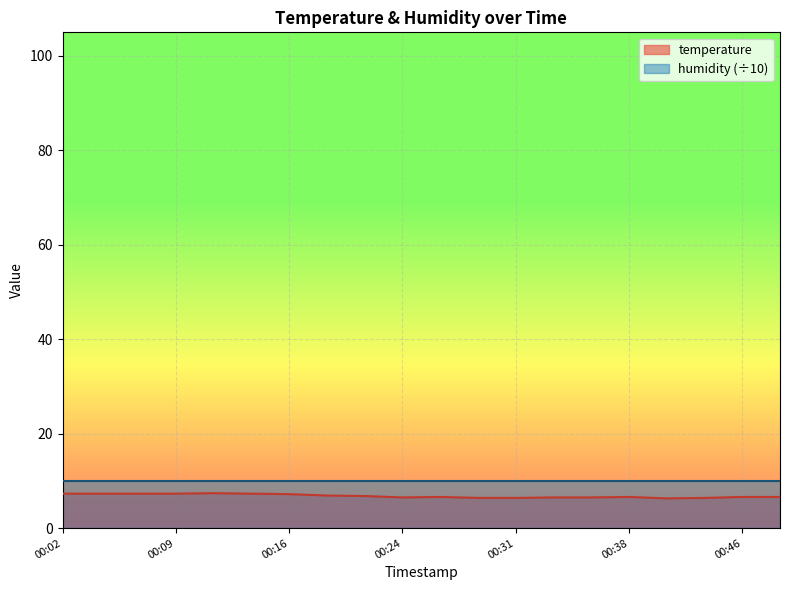

How many lines are shown in the chart?

2